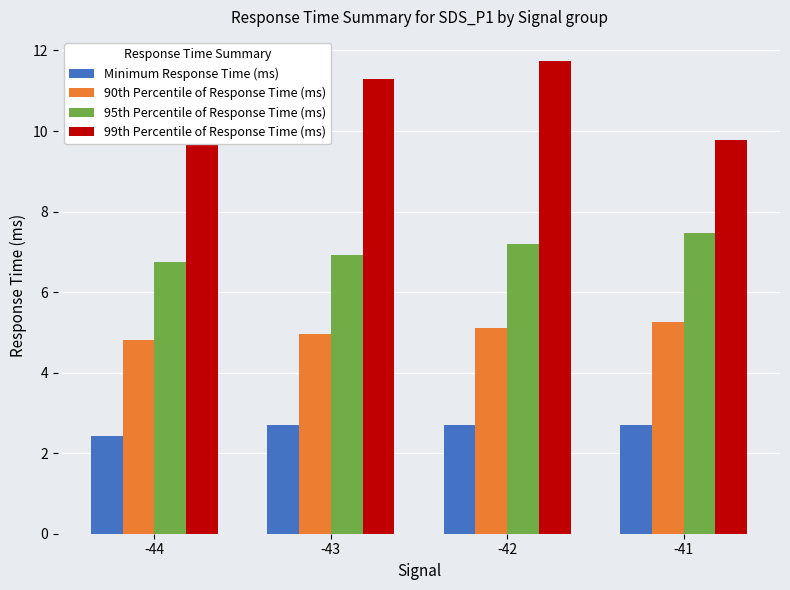

How many series are shown in this chart?

4